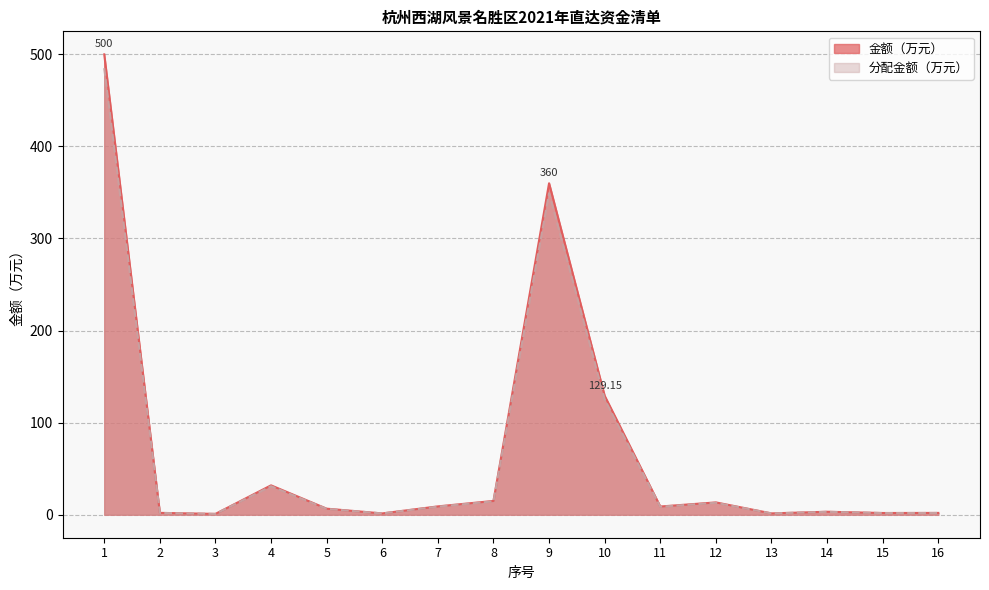

Reading left to right, list all the values displayed in this chart.

金额（万元）: 1=500.0	2=2.0	3=0.9	4=31.9	5=6.6	6=1.4	7=9.0	8=15.0	9=360.0	10=129.2	11=8.9	12=13.4	13=1.4	14=3.2	15=1.9	16=1.9
分配金额（万元）: 1=485.0	2=1.9	3=0.9	4=30.9	5=6.4	6=1.4	7=8.8	8=14.5	9=349.2	10=125.3	11=8.6	12=13.0	13=1.4	14=3.1	15=1.8	16=1.9